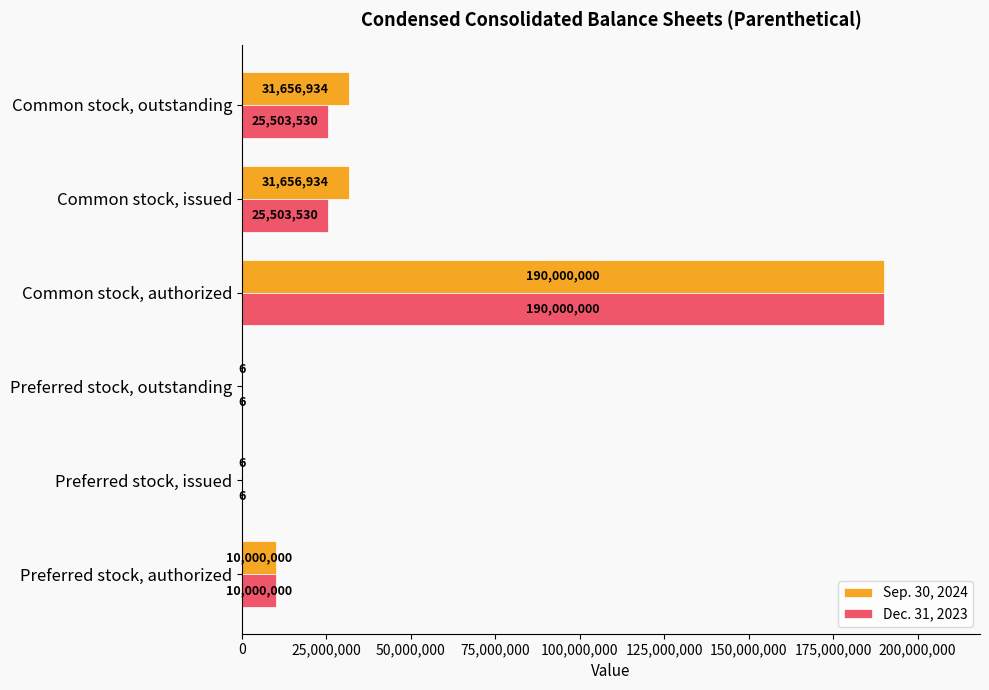

At which category is the sum across all series the highest?

Common stock, authorized